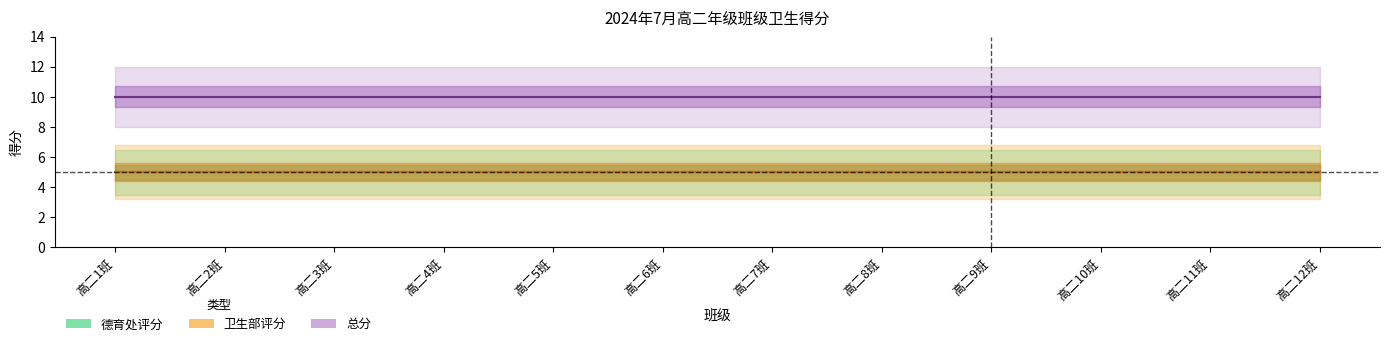

What is the value of the 德育处评分 point at the 1st from the left?

5